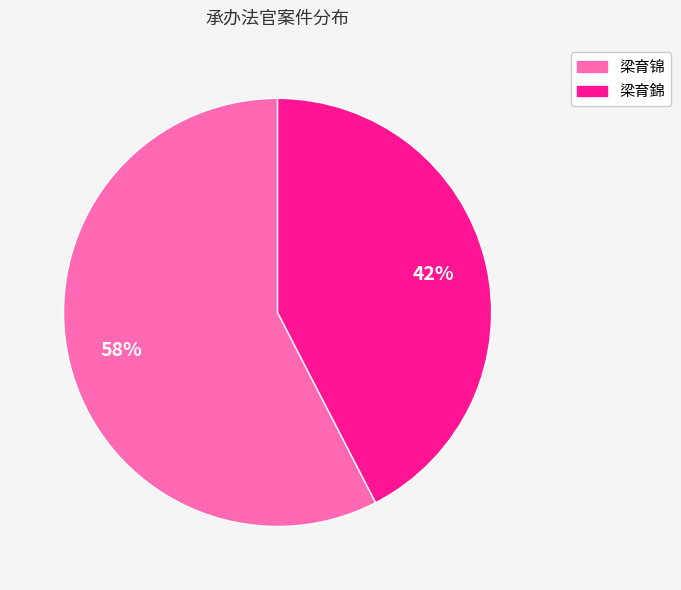

What percentage is the 梁育锦 slice, to the nearest percent?

58%